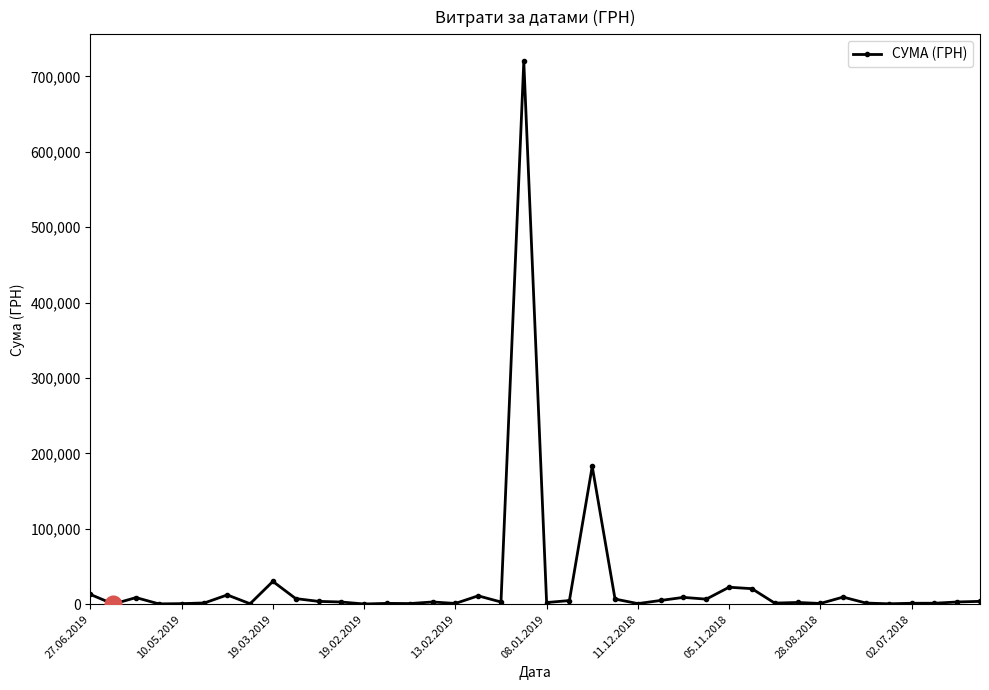

What is the average value?

27758.9